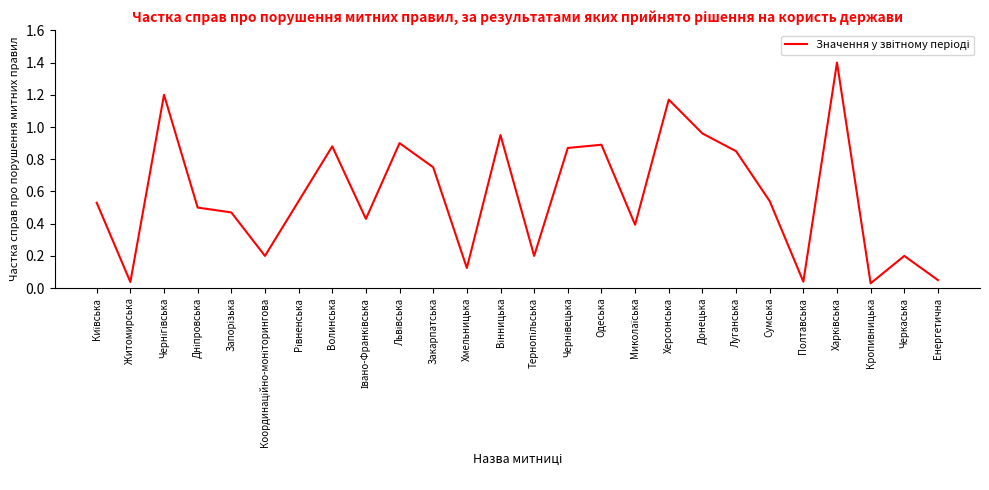

What is the difference between the maximum and second lowest values?

1.4